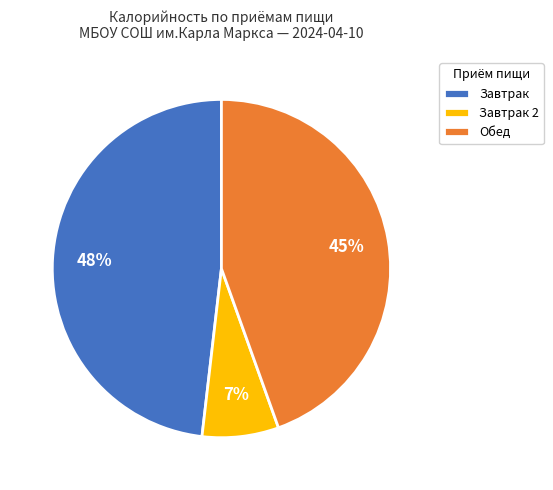

What percentage is the Завтрак 2 slice, to the nearest percent?

7%